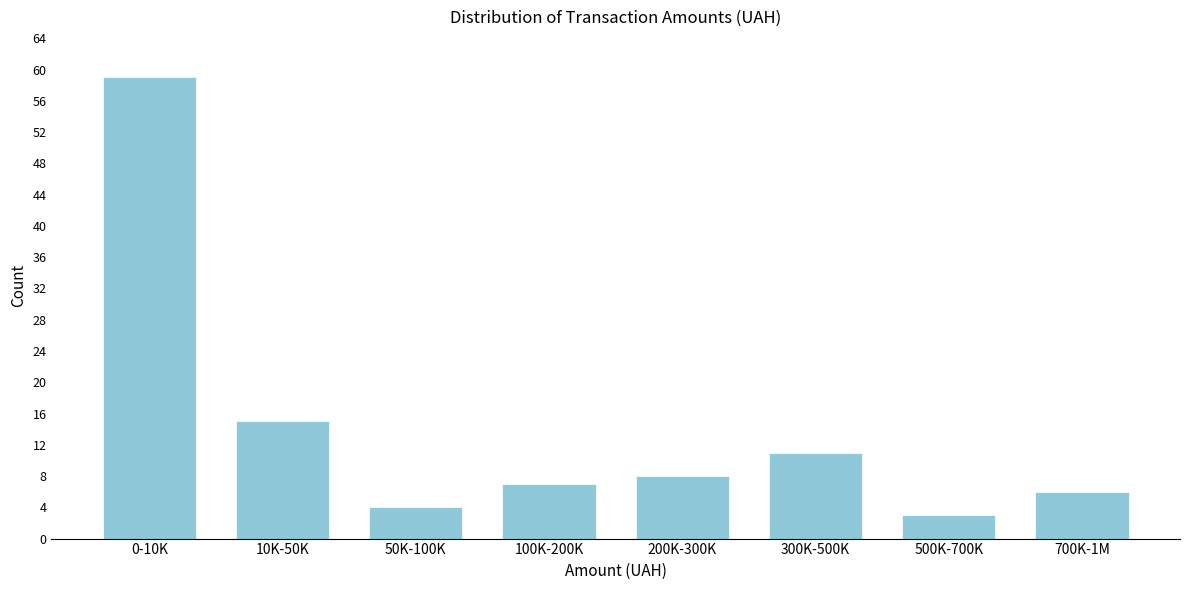

Reading left to right, what are all the values shown in this chart?

59	15	4	7	8	11	3	6